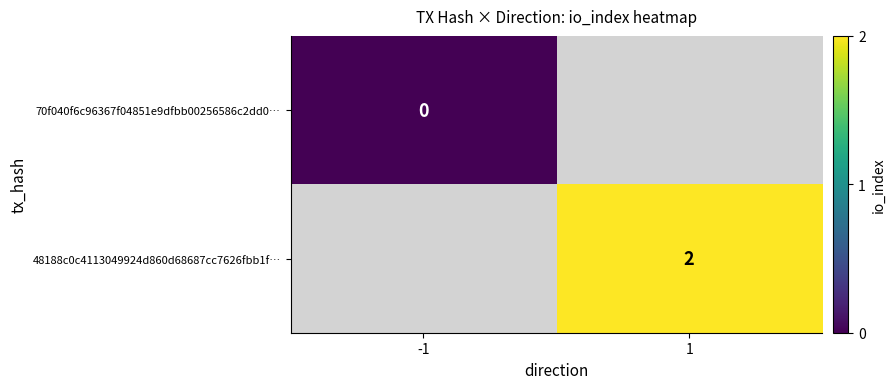

Is the value of 70f040f6c96367f04851e9dfbb00256586c2dd0… at -1 greater than the value of 48188c0c4113049924d860d68687cc7626fbb1f… at 1?

No